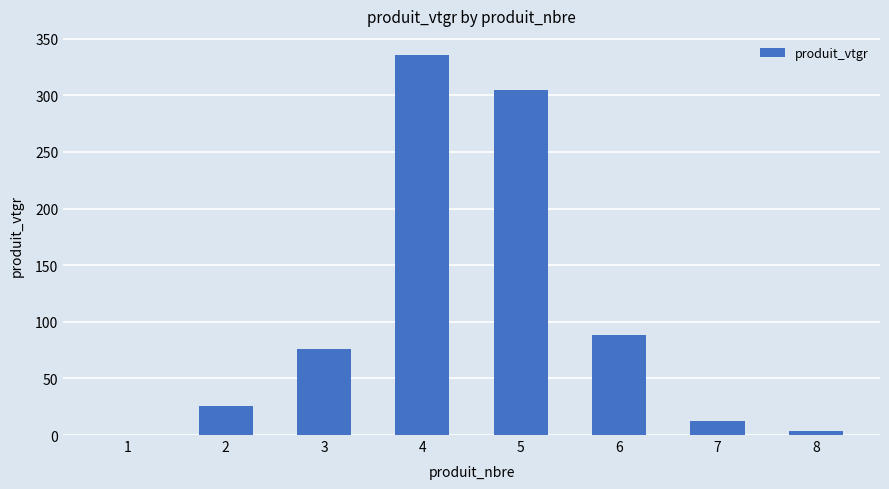

At which category does the chart reach its peak across all series?

4